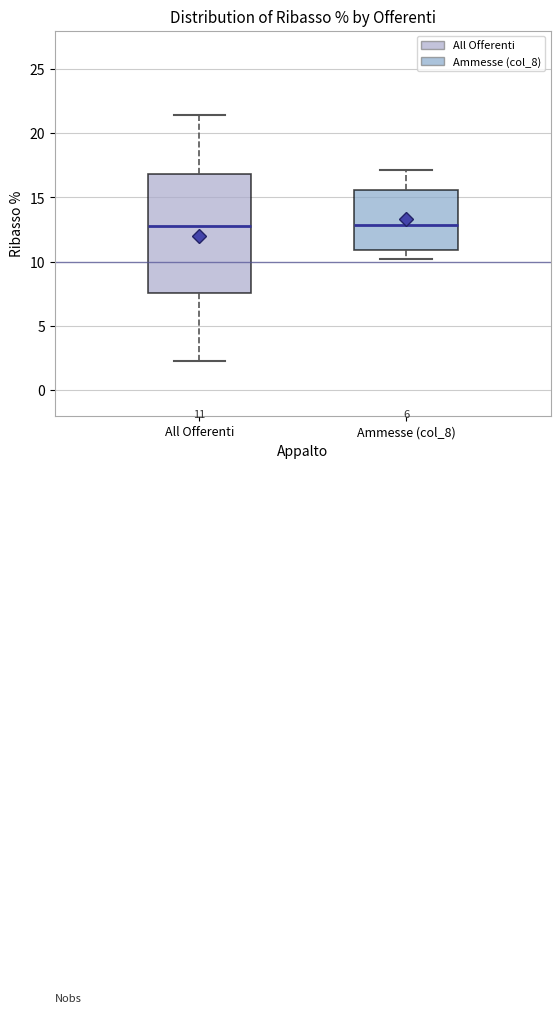

Which box is the tallest, from its lower edge to its upper edge?

All Offerenti